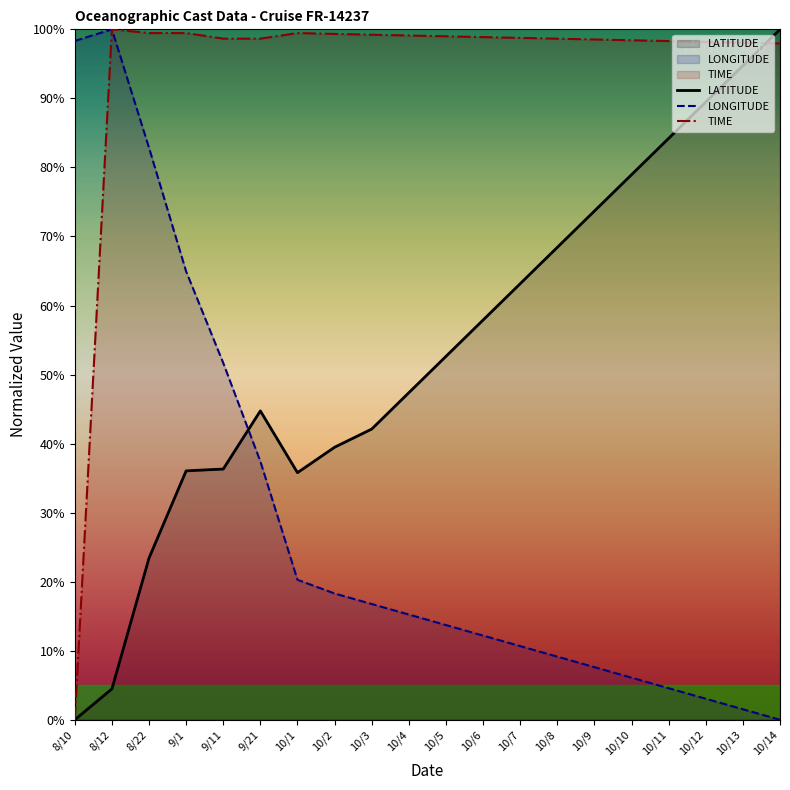

Reading left to right, transcribe all the data shown in this chart.

LATITUDE: 8/10=0.0	8/12=4.5	8/22=23.4	9/1=36.1	9/11=36.3	9/21=44.7	10/1=35.8	10/2=39.5	10/3=42.1	10/4=47.4	10/5=52.6	10/6=57.9	10/7=63.2	10/8=68.4	10/9=73.7	10/10=78.9	10/11=84.2	10/12=89.5	10/13=94.7	10/14=100.0
LONGITUDE: 8/10=98.3	8/12=100.0	8/22=82.9	9/1=64.9	9/11=51.7	9/21=37.4	10/1=20.3	10/2=18.3	10/3=16.8	10/4=15.2	10/5=13.7	10/6=12.2	10/7=10.7	10/8=9.1	10/9=7.6	10/10=6.1	10/11=4.6	10/12=3.0	10/13=1.5	10/14=0.0
TIME: 8/10=0.0	8/12=100.0	8/22=99.5	9/1=99.5	9/11=98.7	9/21=98.7	10/1=99.5	10/2=99.3	10/3=99.2	10/4=99.1	10/5=99.0	10/6=98.9	10/7=98.8	10/8=98.6	10/9=98.5	10/10=98.4	10/11=98.3	10/12=98.2	10/13=98.1	10/14=98.0